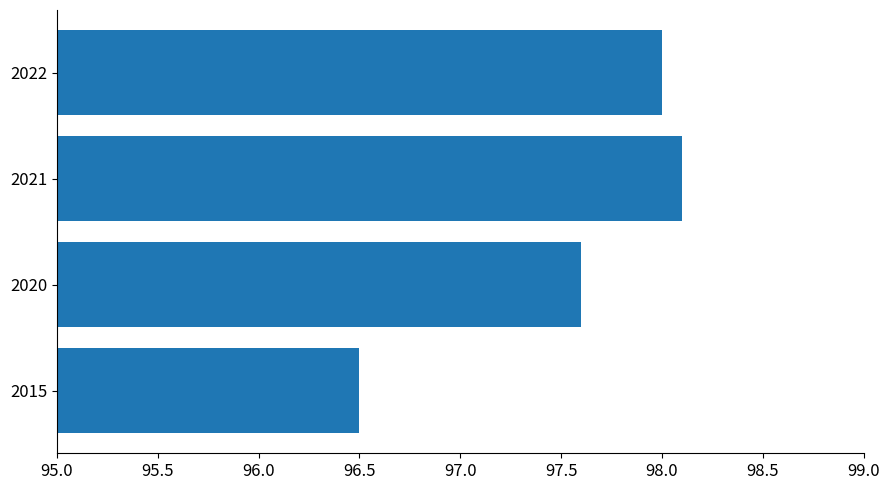

What is the approximate value at 2022?

98.0